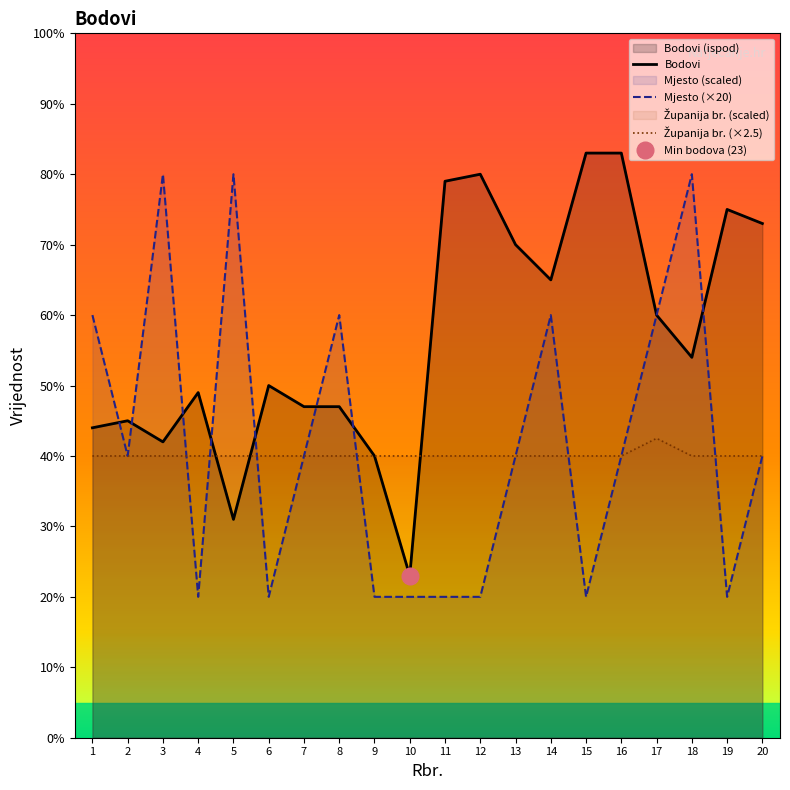

The value of Bodovi at 13 is 70.0. True or false?

True